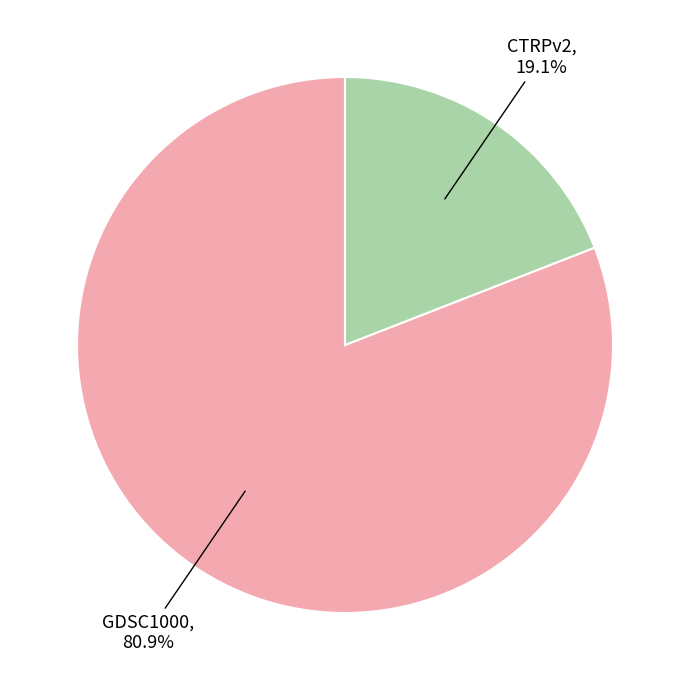

To the nearest percent, what portion does CTRPv2 represent?

19%